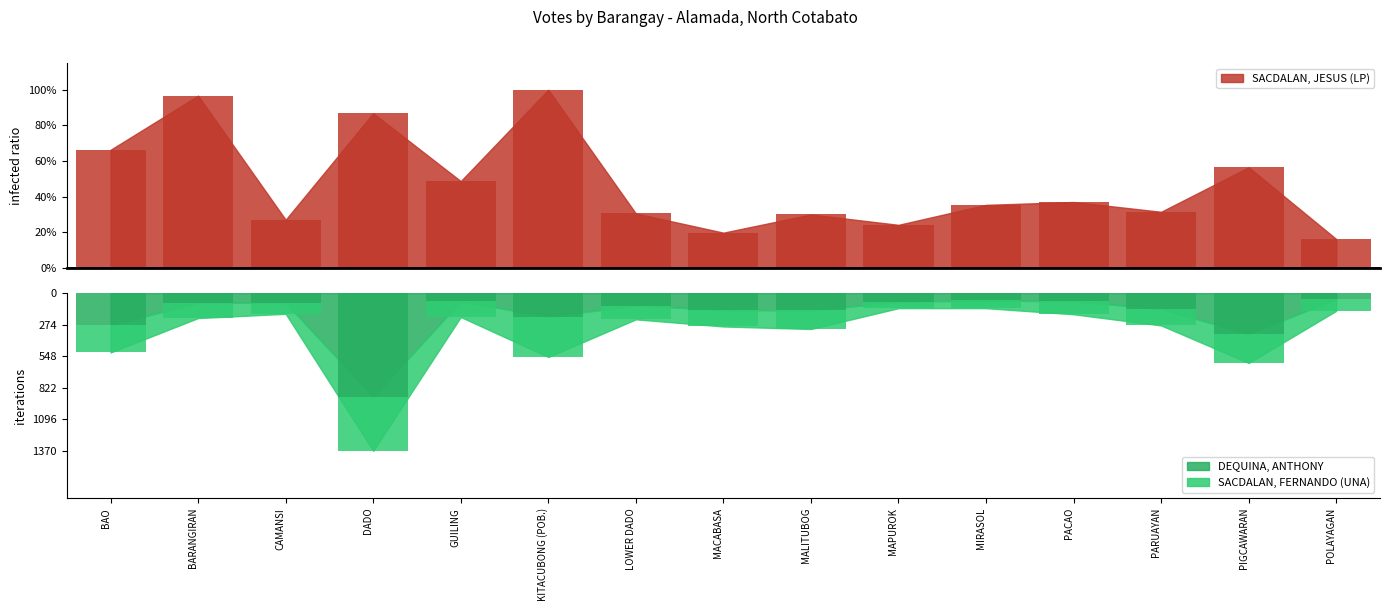

What is the difference between the highest and lowest values at CAMANSI?

341